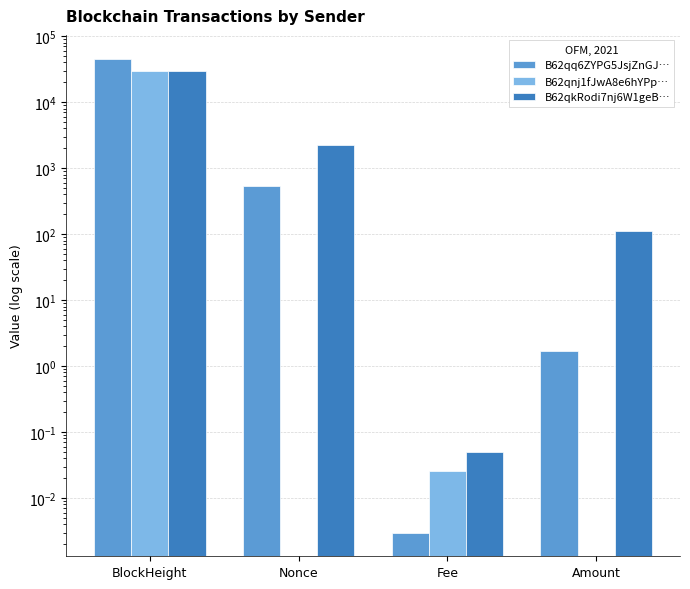

How many bars are there in total?

12